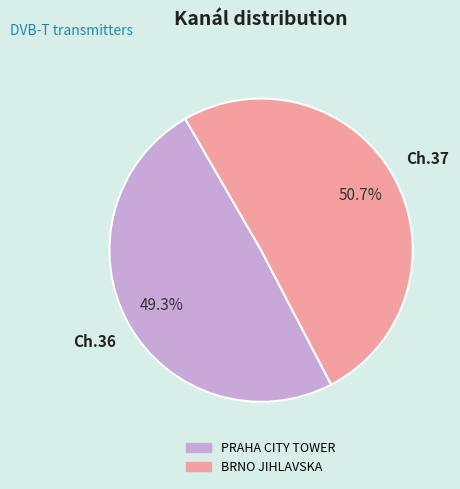

Rank the categories by value from highest to lowest.

BRNO JIHLAVSKA, PRAHA CITY TOWER